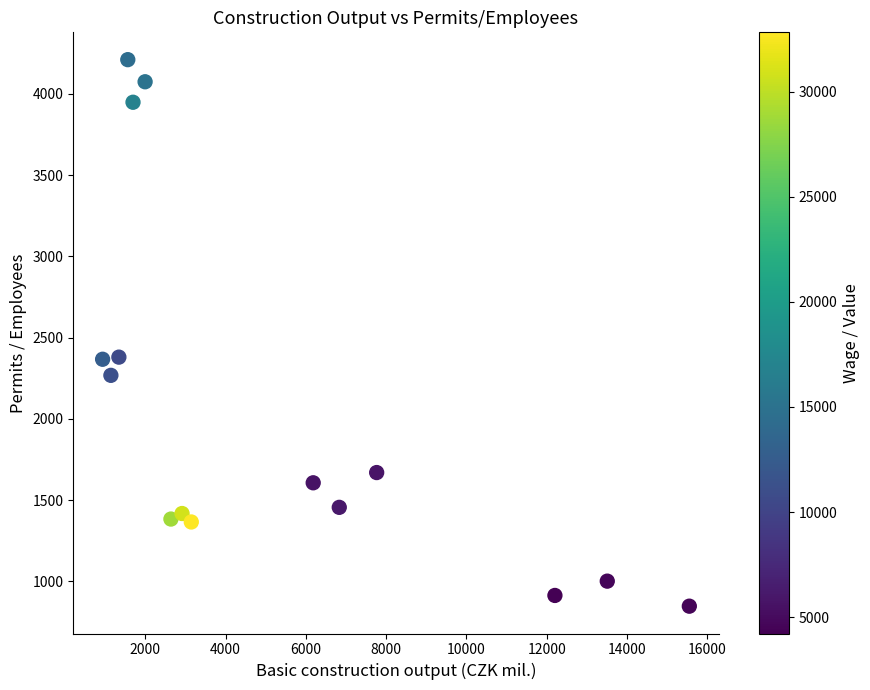

What is the range of Y values (max minus min)?

3362